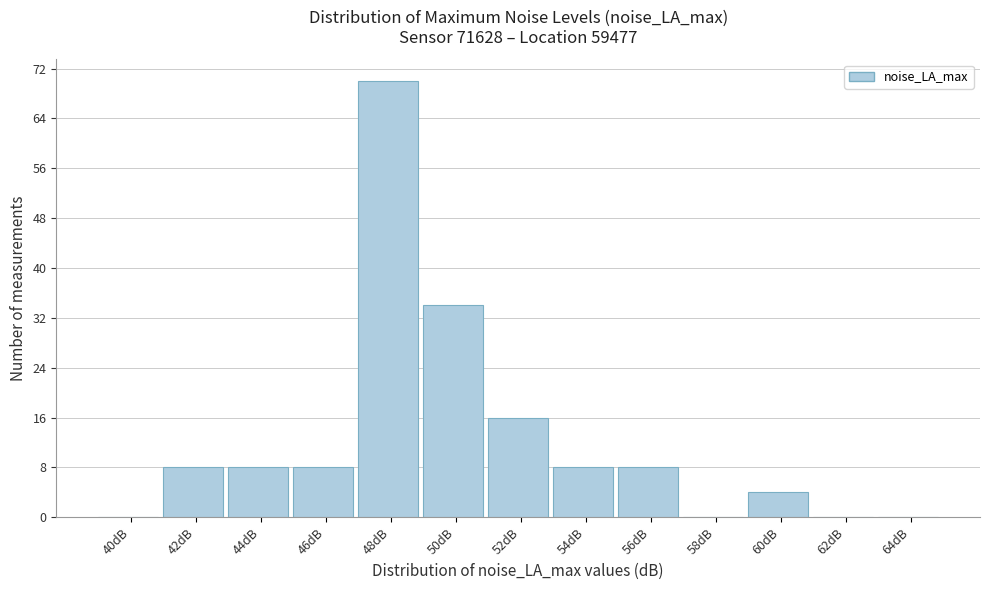

Reading right to left, list all the values displayed in this chart.

64dB=0	62dB=0	60dB=4	58dB=0	56dB=8	54dB=8	52dB=16	50dB=34	48dB=70	46dB=8	44dB=8	42dB=8	40dB=0